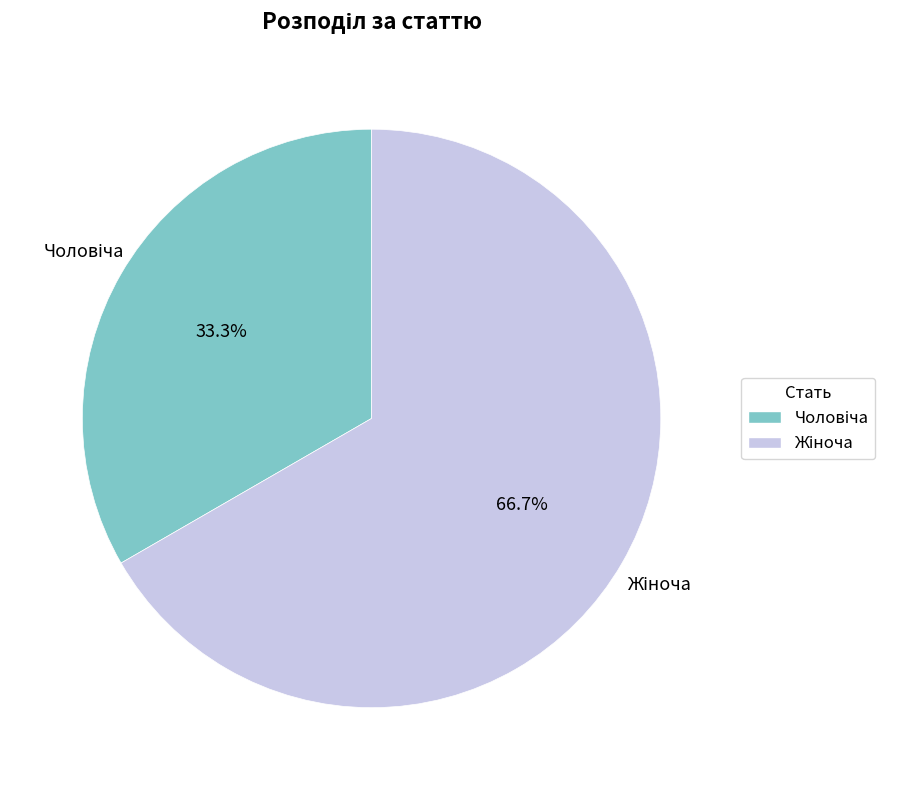

Is there any slice that represents more than half of the pie?

Yes